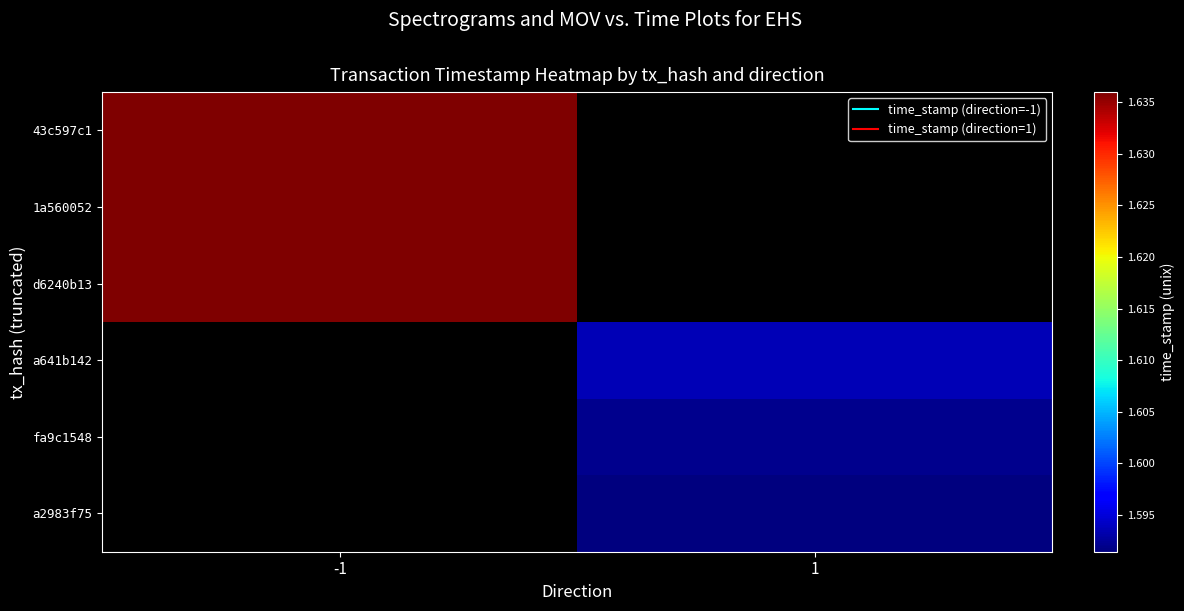

What is the maximum value shown in the chart?

1635988042